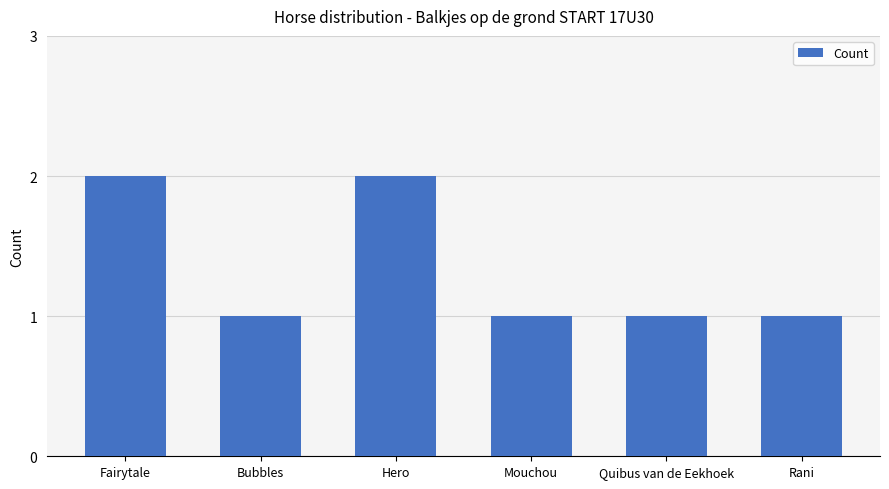

Is it true that the value at Rani is 1?

True